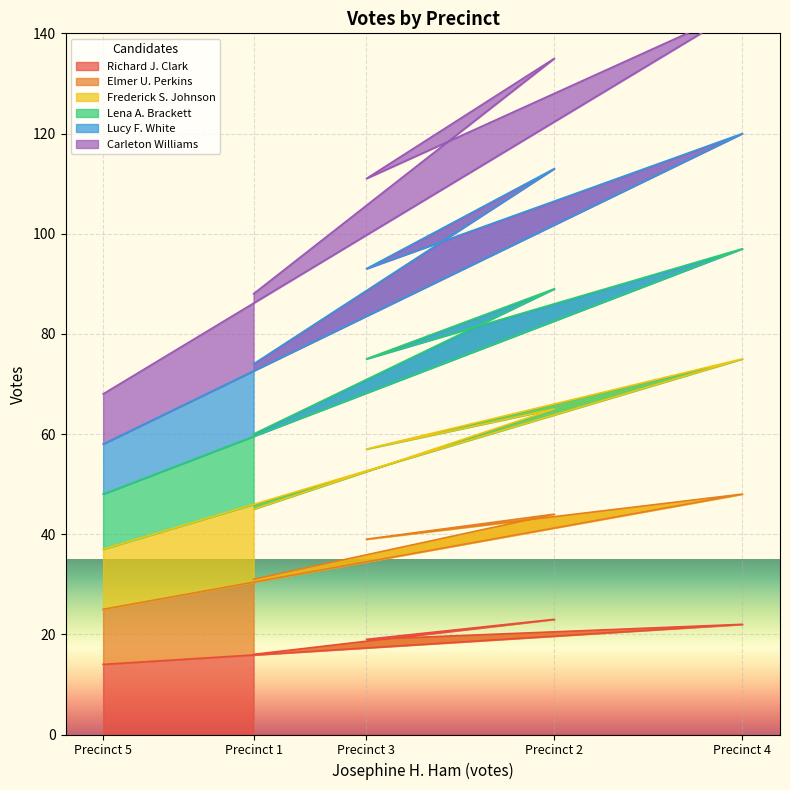

What is the difference between the Richard J. Clark values at Precinct 4 and Precinct 3?

3